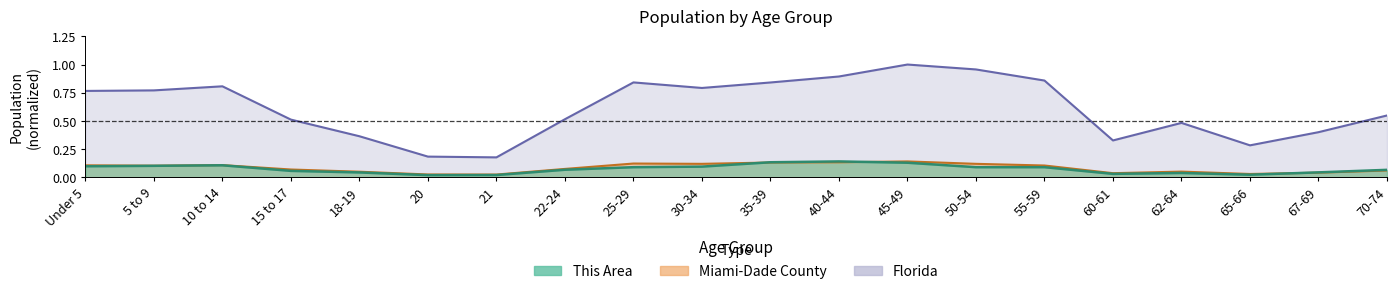

Reading left to right, transcribe all the data shown in this chart.

This Area: Under 5=0.1	5 to 9=0.1	10 to 14=0.1	15 to 17=0.1	18-19=0.0	20=0.0	21=0.0	22-24=0.1	25-29=0.1	30-34=0.1	35-39=0.1	40-44=0.1	45-49=0.1	50-54=0.1	55-59=0.1	60-61=0.0	62-64=0.0	65-66=0.0	67-69=0.0	70-74=0.1
Miami-Dade County: Under 5=0.1	5 to 9=0.1	10 to 14=0.1	15 to 17=0.1	18-19=0.1	20=0.0	21=0.0	22-24=0.1	25-29=0.1	30-34=0.1	35-39=0.1	40-44=0.1	45-49=0.1	50-54=0.1	55-59=0.1	60-61=0.0	62-64=0.1	65-66=0.0	67-69=0.0	70-74=0.1
Florida: Under 5=0.8	5 to 9=0.8	10 to 14=0.8	15 to 17=0.5	18-19=0.4	20=0.2	21=0.2	22-24=0.5	25-29=0.8	30-34=0.8	35-39=0.8	40-44=0.9	45-49=1.0	50-54=1.0	55-59=0.9	60-61=0.3	62-64=0.5	65-66=0.3	67-69=0.4	70-74=0.5